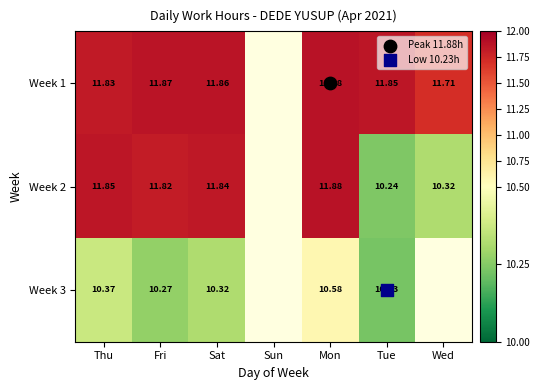

At how many categories does at least one series exceed 9?

6